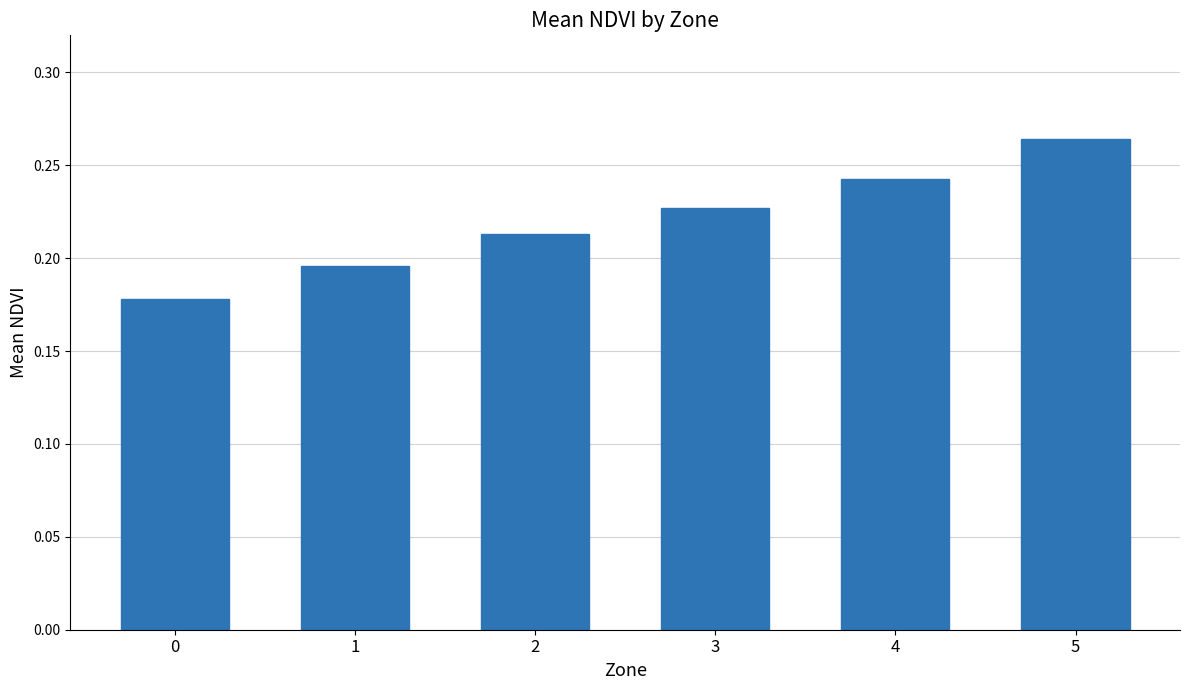

What is the difference between the second highest and minimum values?

0.1